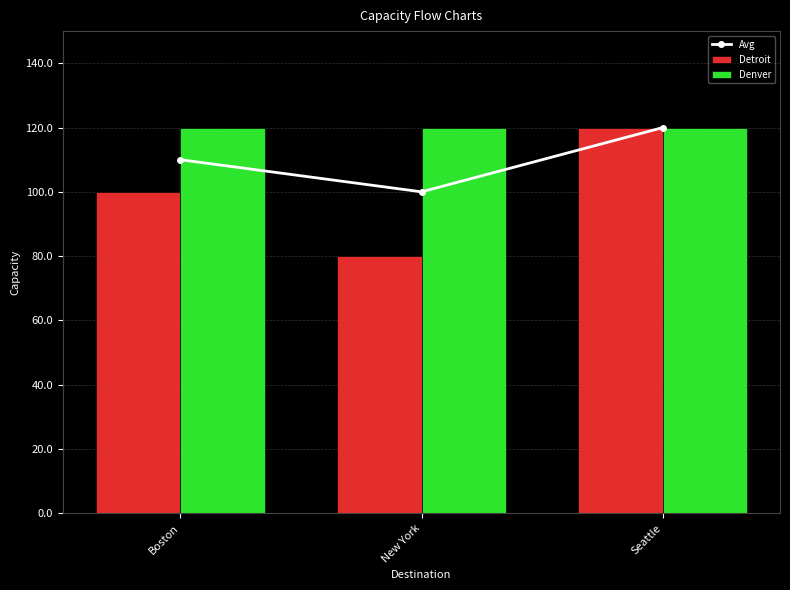

What is the label of the 3rd bar from the left?

Seattle